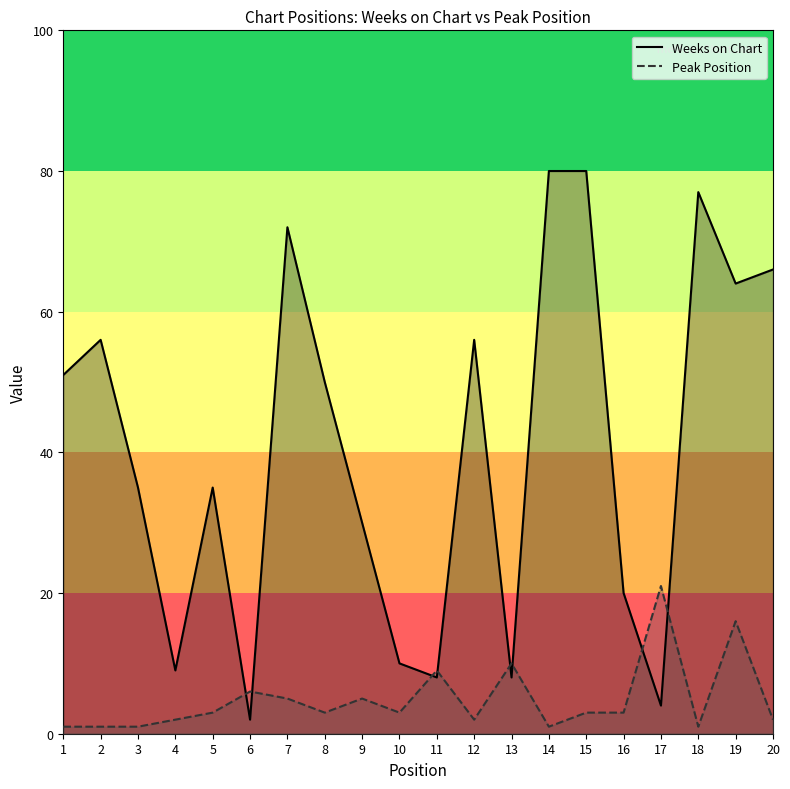

At which category is the sum across all series the highest?

15